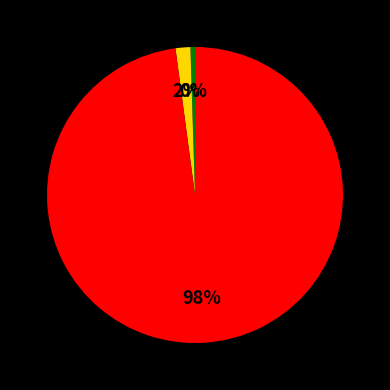

Is there a majority slice in this chart?

Yes